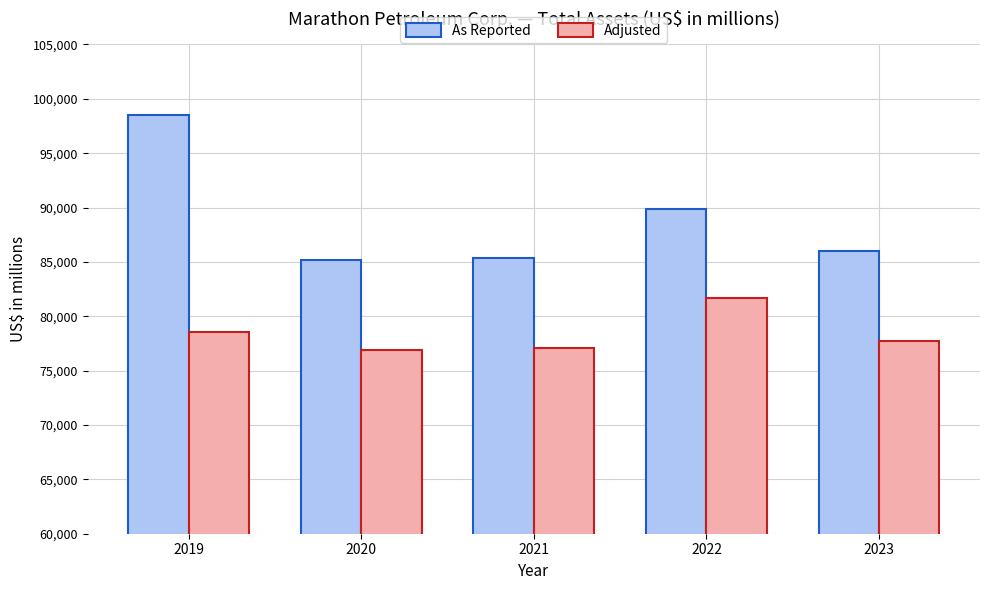

What is the difference between the Adjusted values at 2021 and 2019?

1399